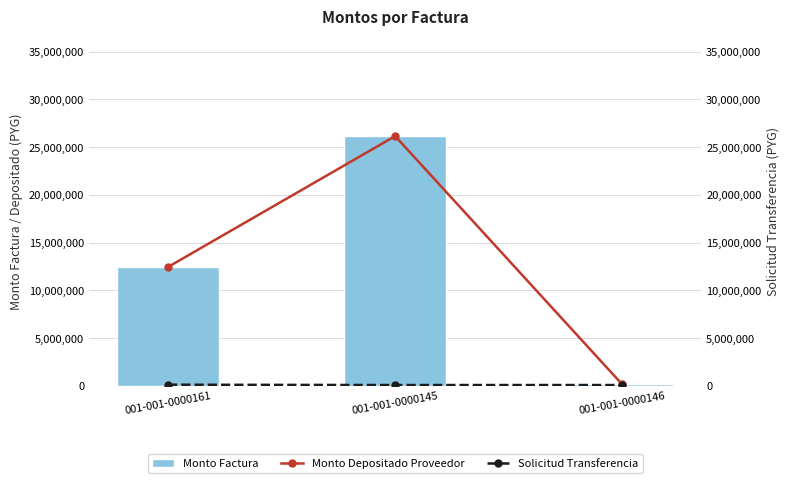

Count the Solicitud Transferencia values in the range 66289 to 102381.

3